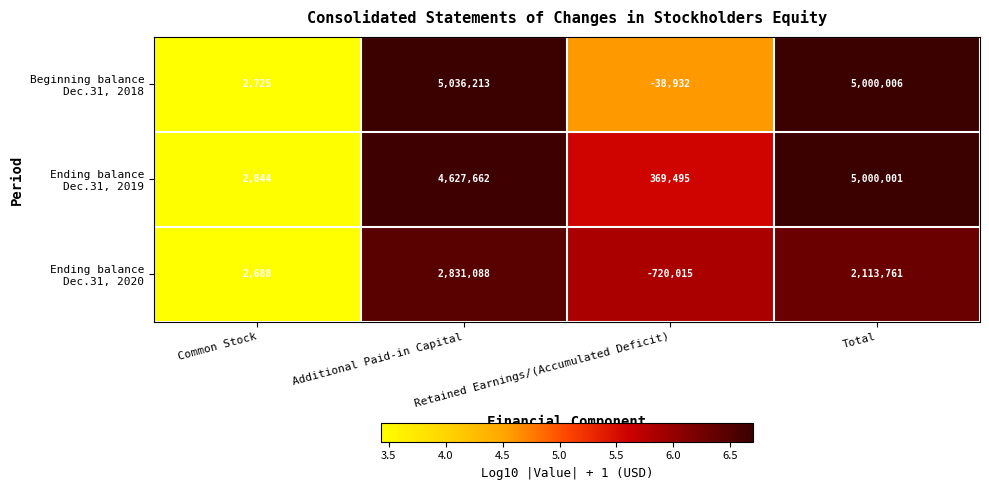

Which category has the highest value across all series?

Additional Paid-in Capital